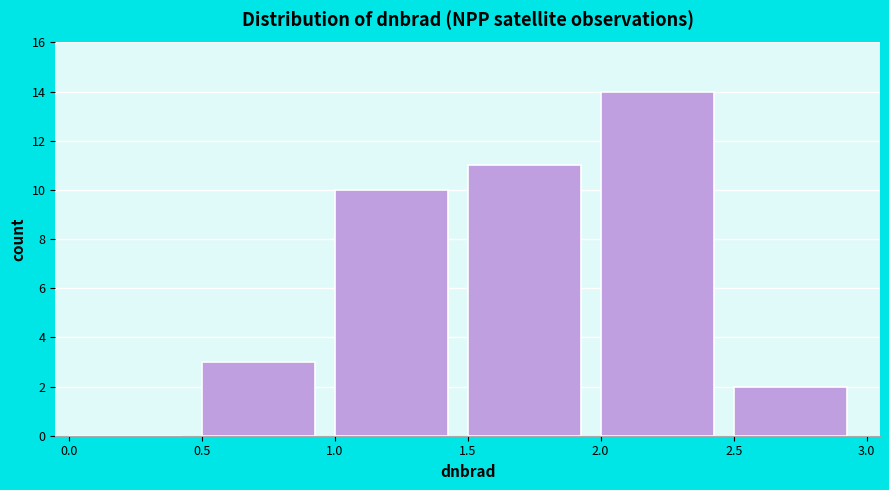

Reading left to right, list every bar in this chart as the range it spans on the x-axis followed by its height. The values are not printed on the chart, so give them approximately, as read against the axis.

0.0 to 0.5: 0
0.5 to 1.0: 3
1.0 to 1.5: 10
1.5 to 2.0: 11
2.0 to 2.5: 14
2.5 to 3.0: 2